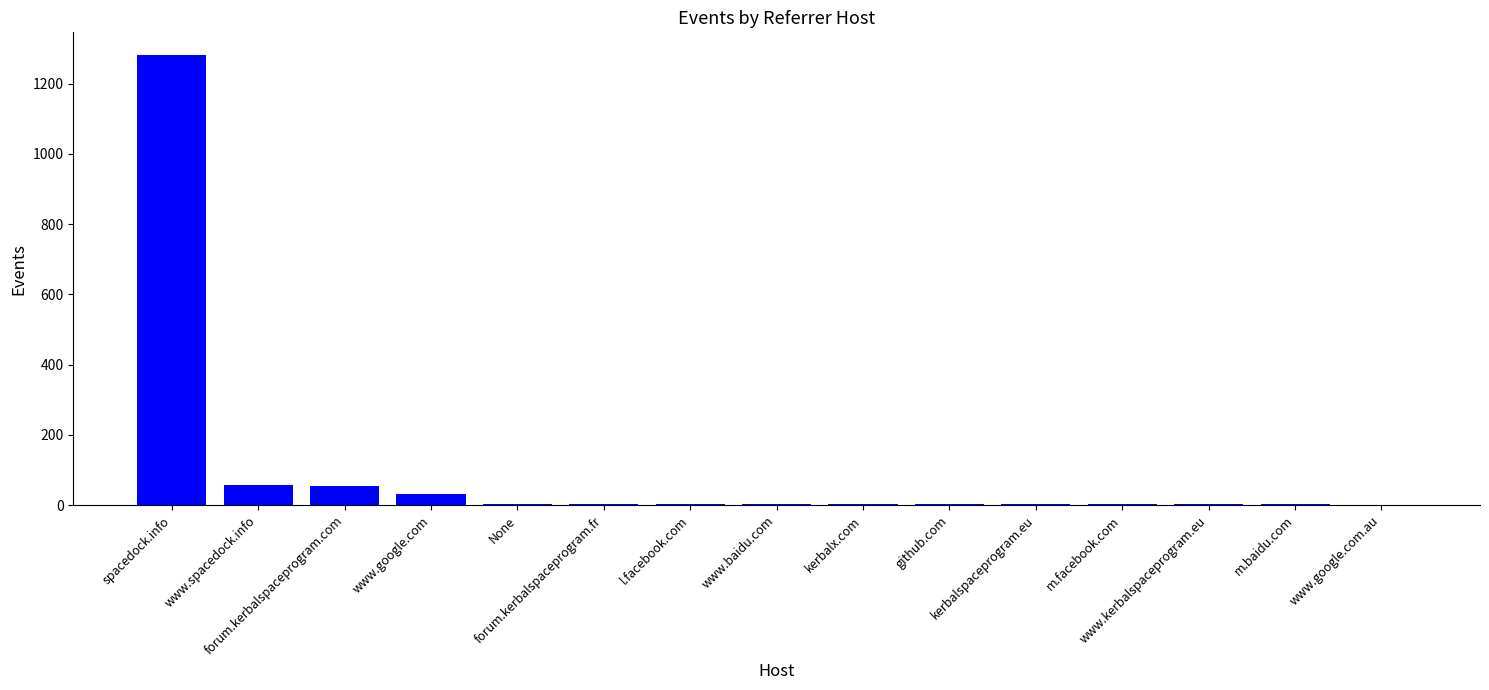

Does the chart contain stacked bars?

No